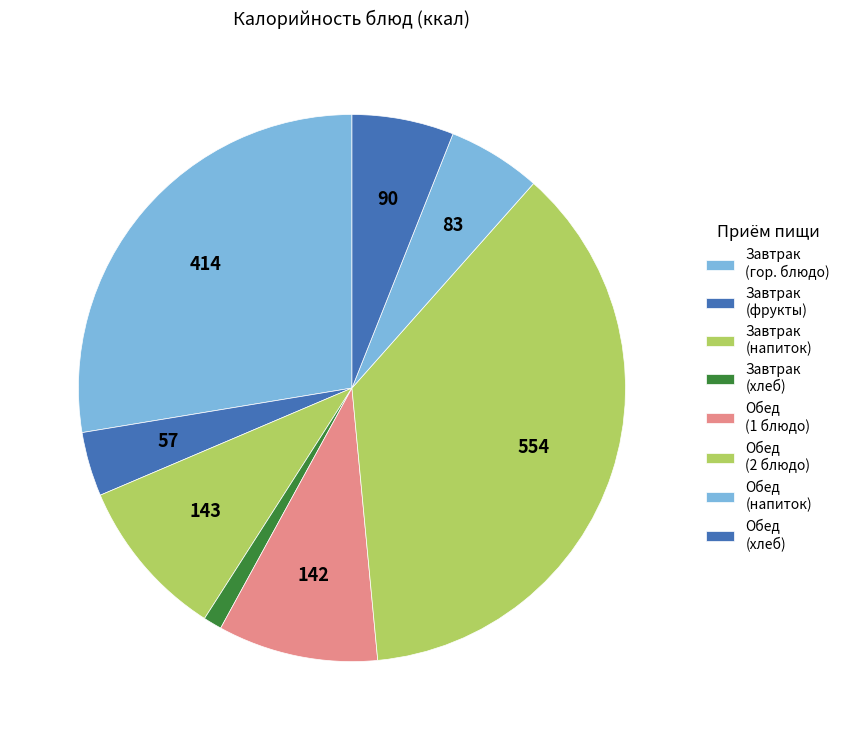

Which category has the smallest portion of the pie?

Завтрак (хлеб)